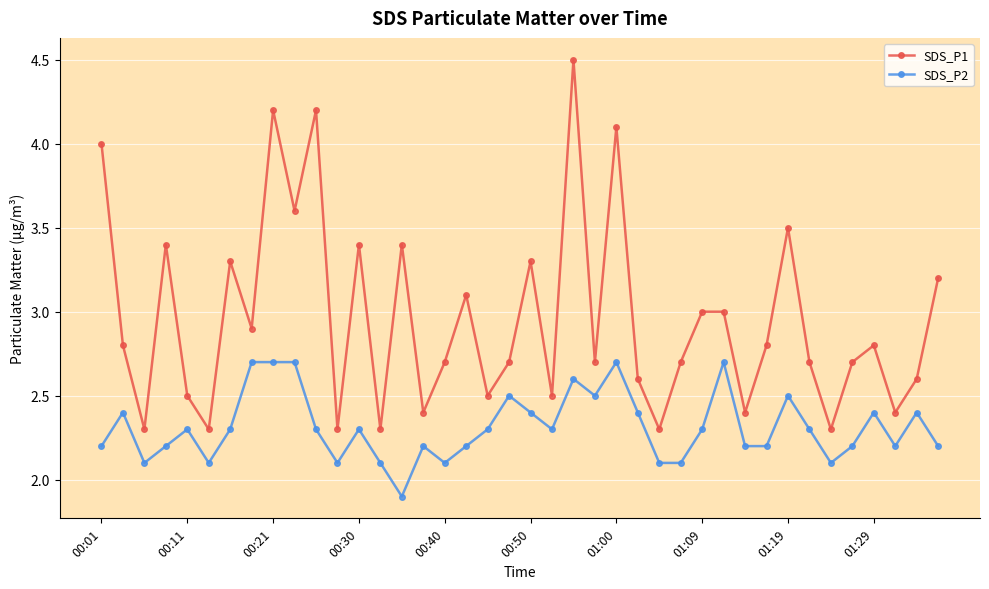

What is the value of the SDS_P2 point at the 37th from the left?

2.4